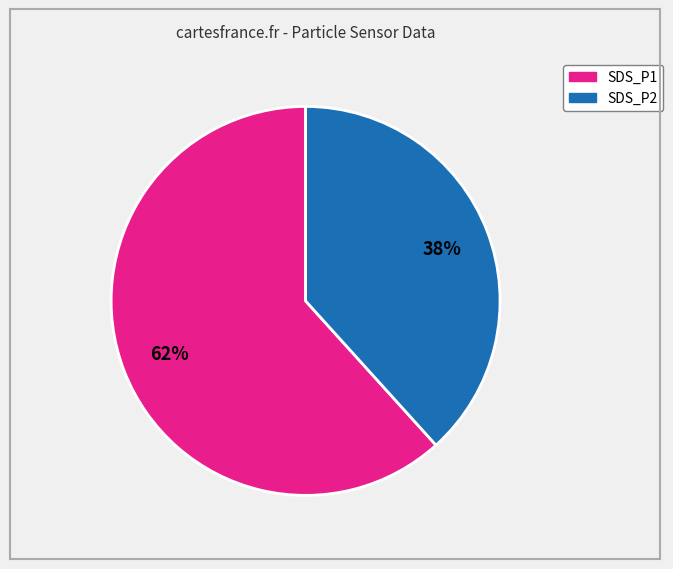

Is there any slice that represents more than half of the pie?

Yes